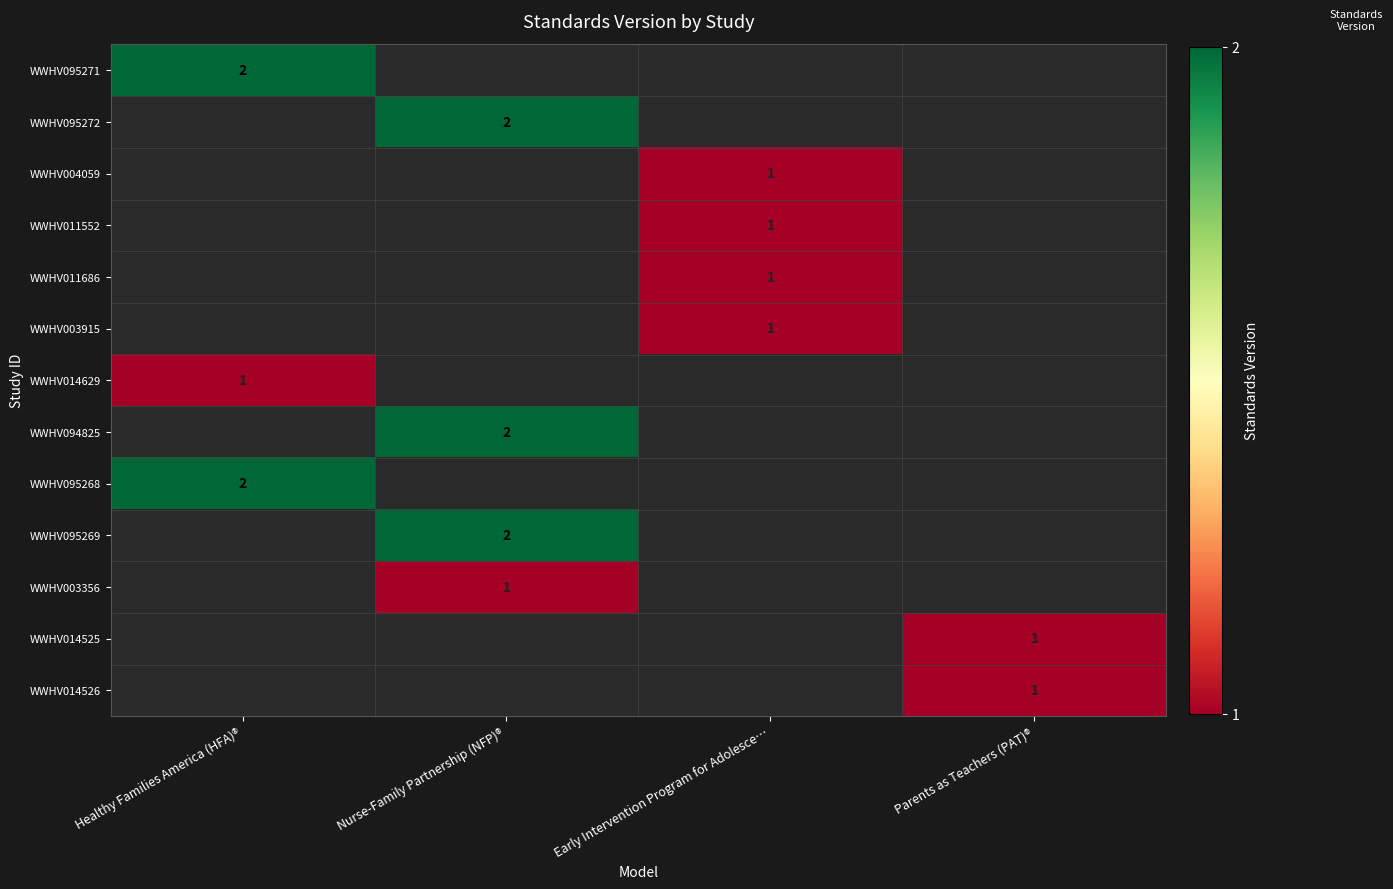

The value of WWHV095271 at Healthy Families America (HFA)® is 1. True or false?

False